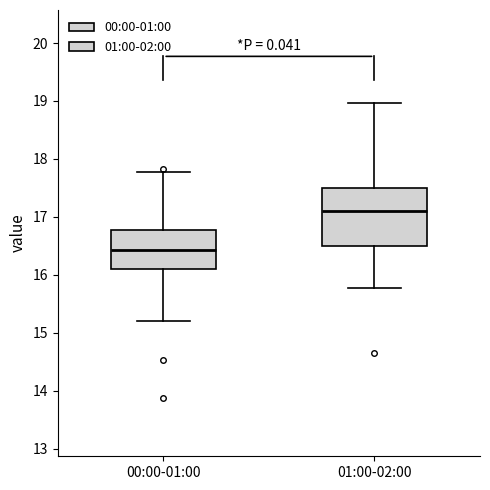

Comparing the boxes themselves (not the whiskers), which one is the tallest?

01:00-02:00